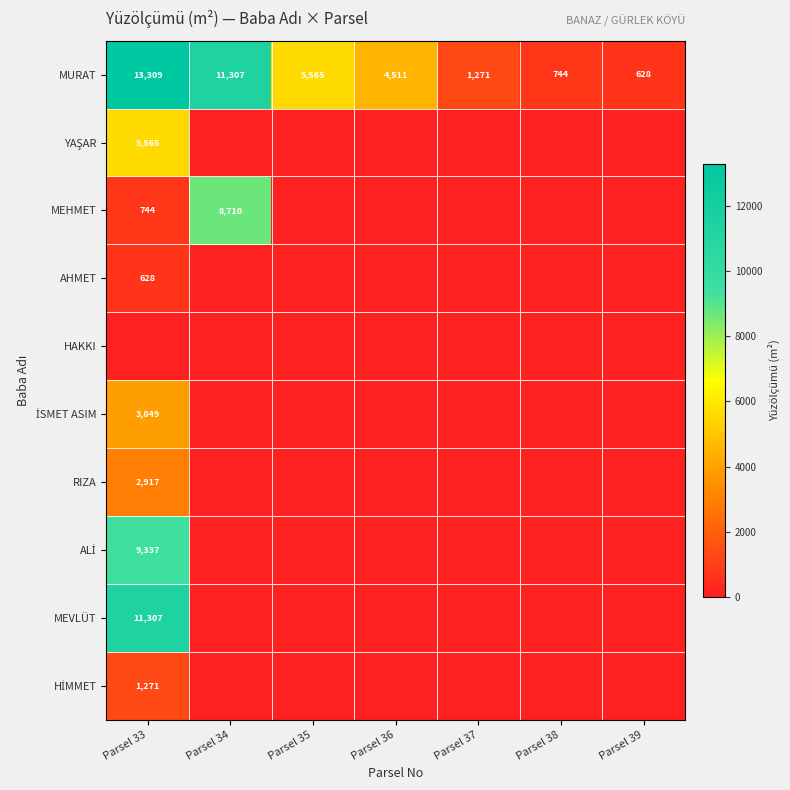

Is it true that AHMET equals 953 at Parsel 33?

False